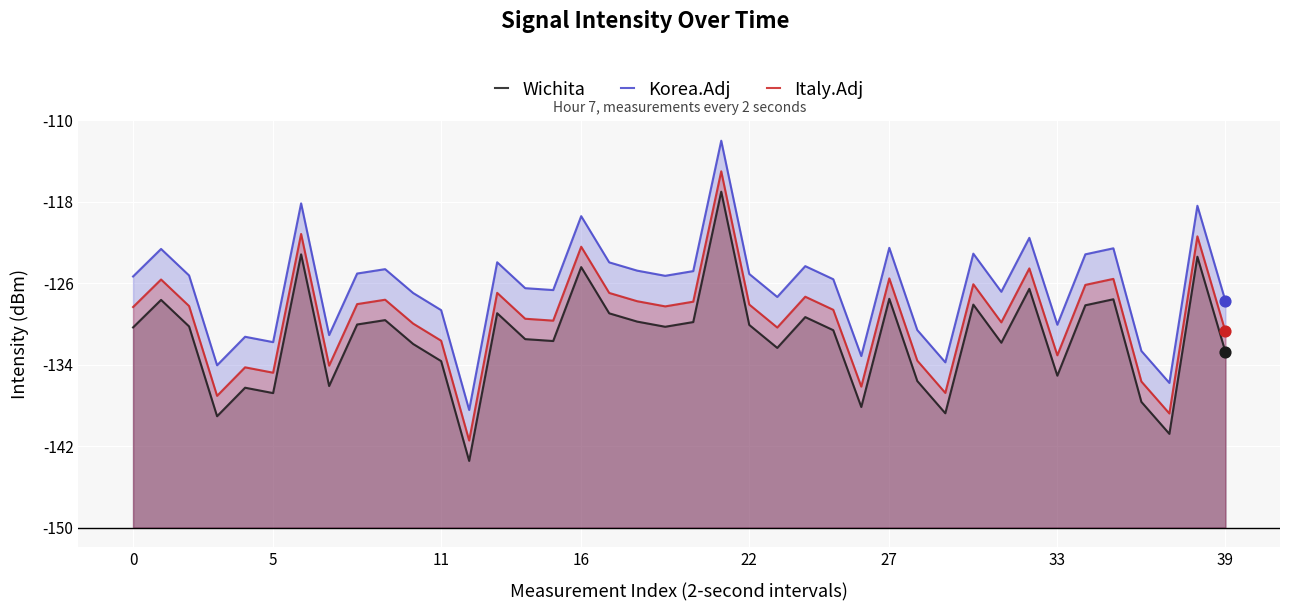

Which series has the largest total across all categories?

Korea.Adj